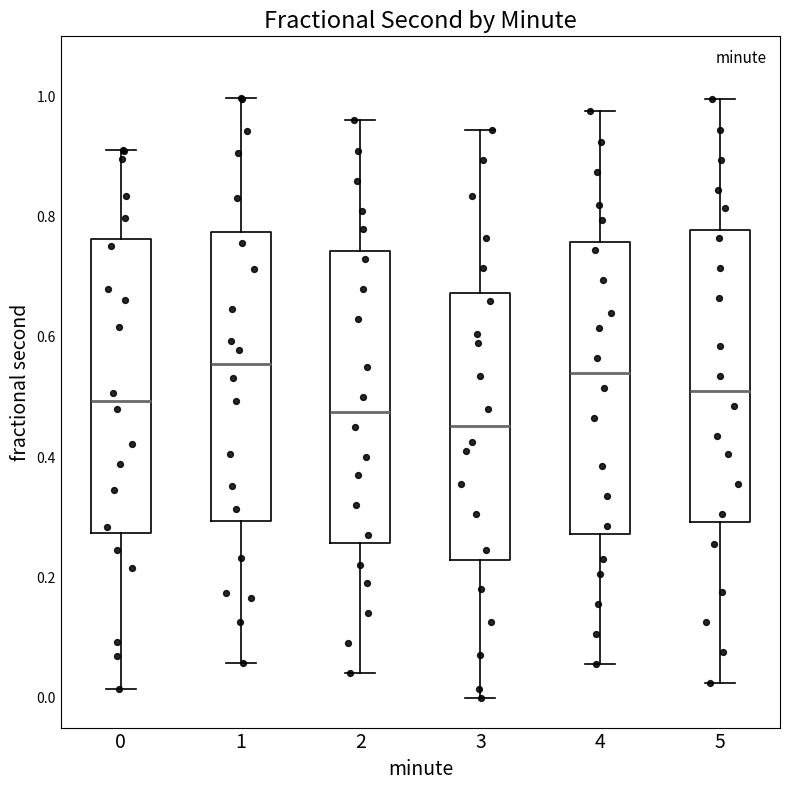

Which box has the lowest median line?

3